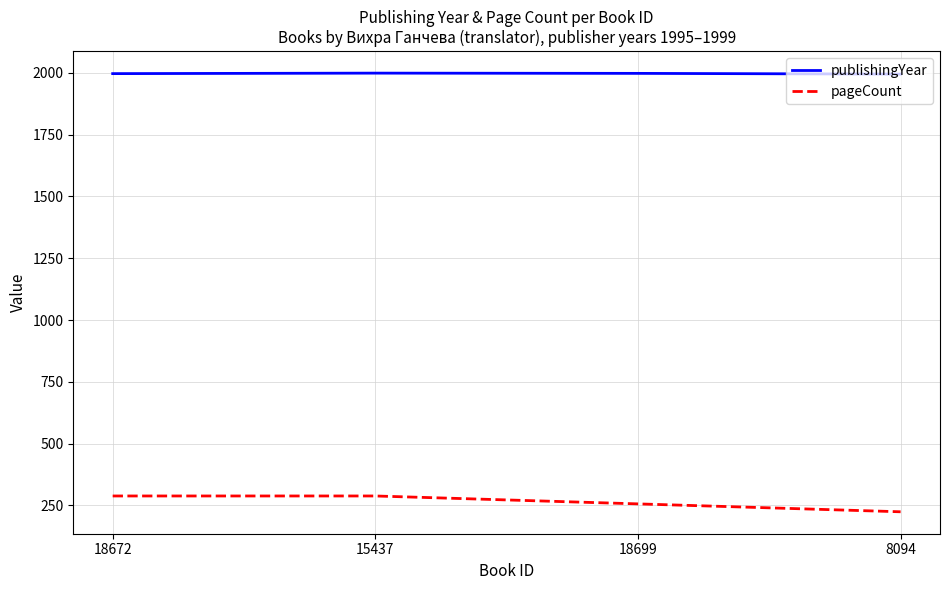

True or false: publishingYear and pageCount cross at least once.

False